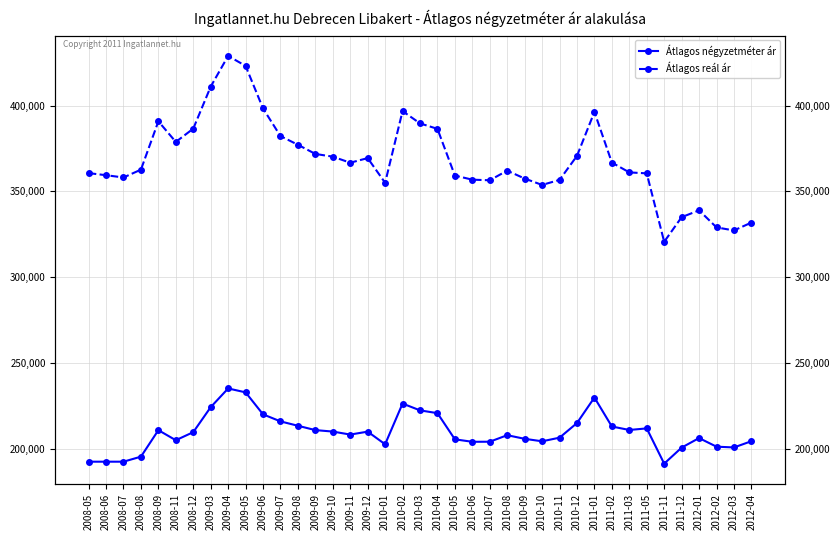

Which series has the largest total across all categories?

Átlagos reál ár